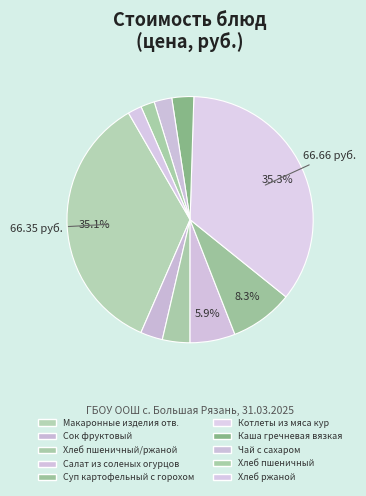

How many slices are in this pie chart?

10